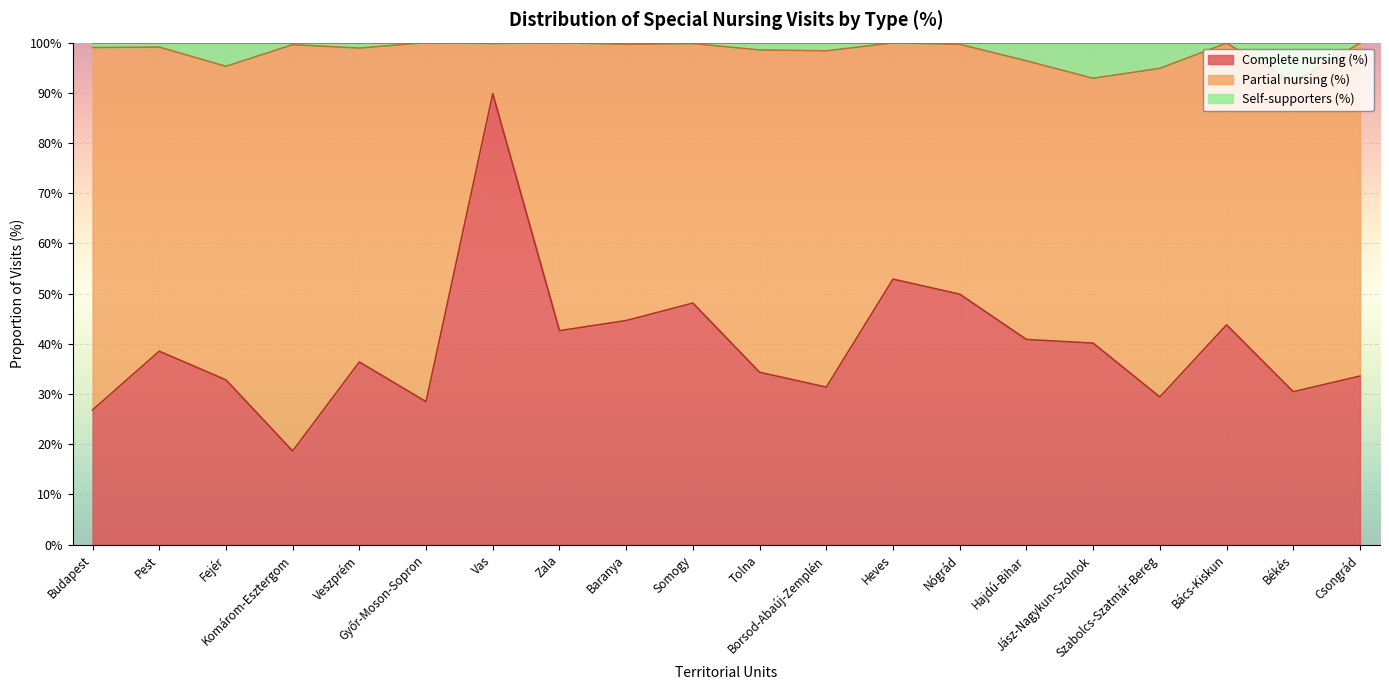

What is the lowest value of the Complete nursing (%) series?

18.7